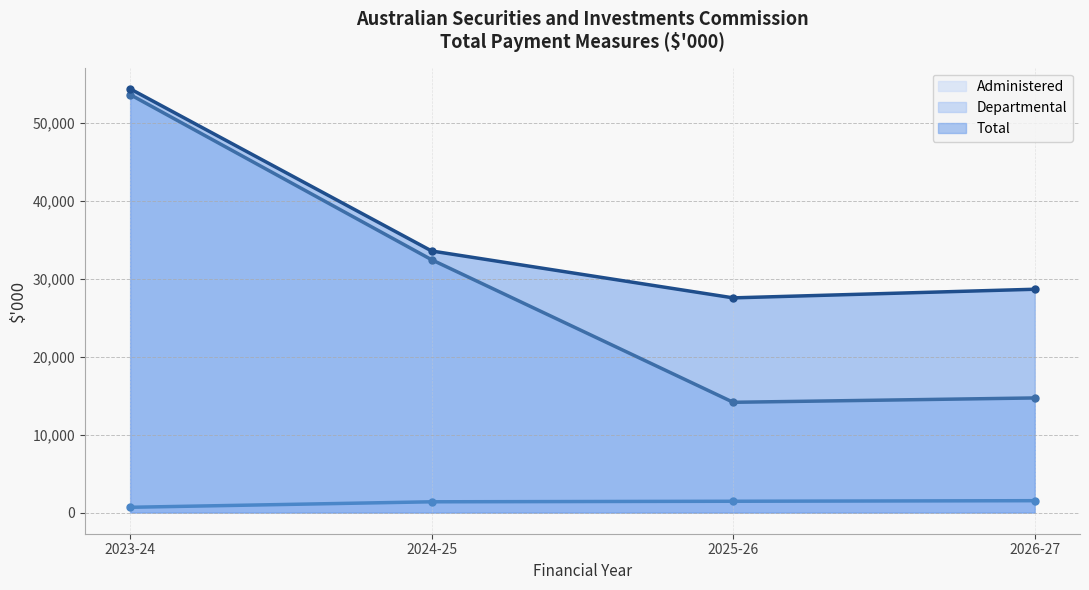

The Total (line) series shows 30525 at 2023-24. True or false?

False